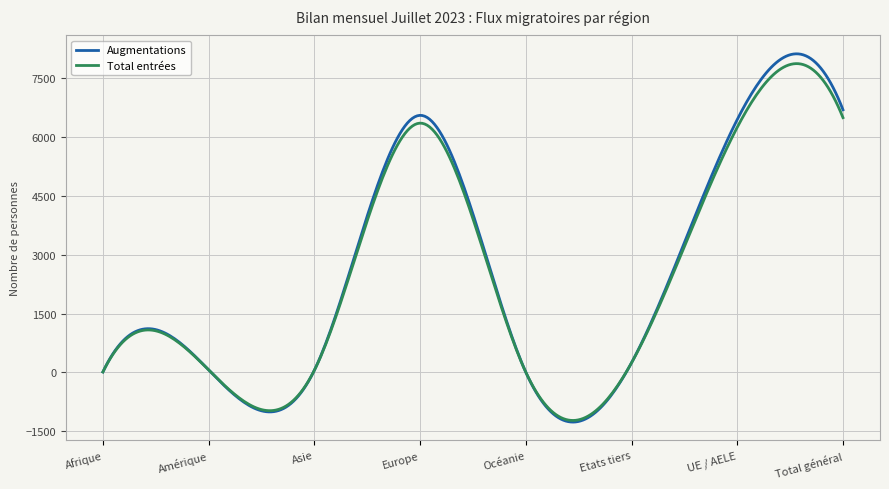

Which series has the largest range (max minus min)?

Augmentations